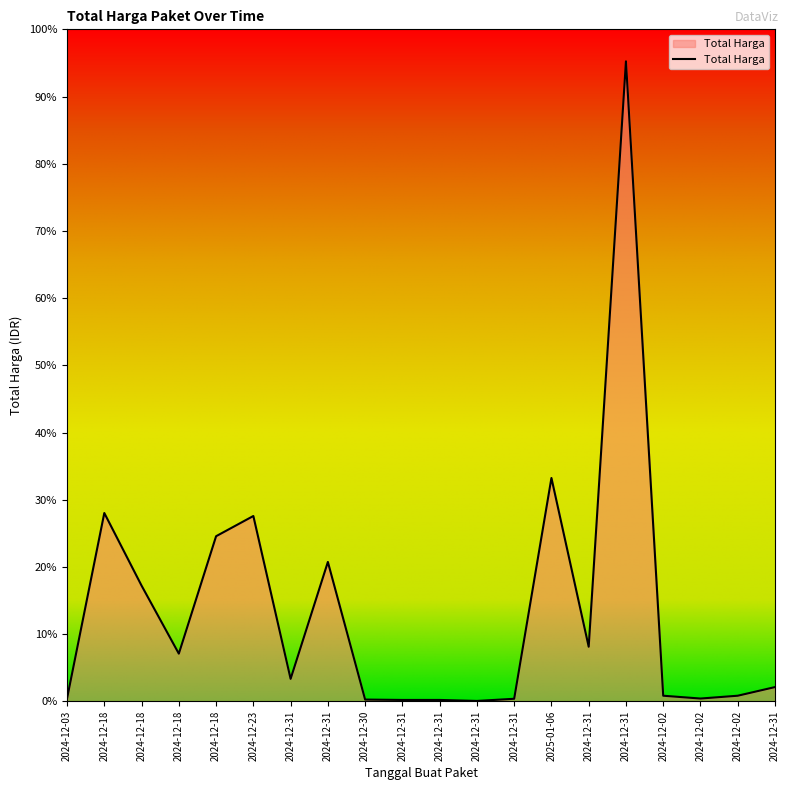

Does the chart display data point markers on the line(s)?

No